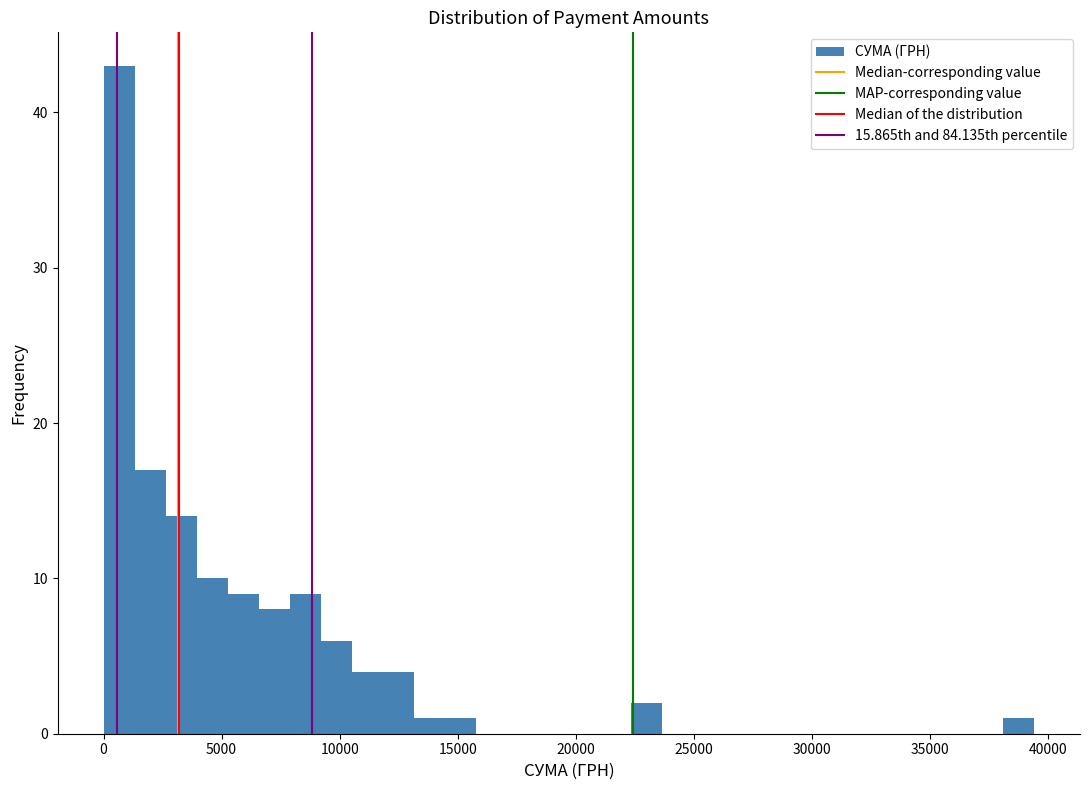

Around what value on the x-axis is the tallest bar? Give the approximate position of its centre, as read against the axis.

500